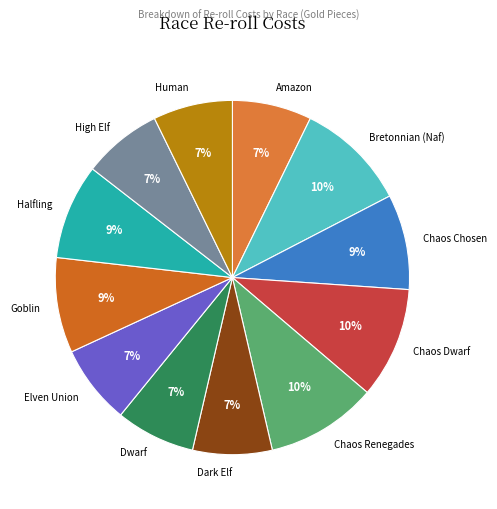

Does Bretonnian (Naf) account for over 50% of the chart?

No